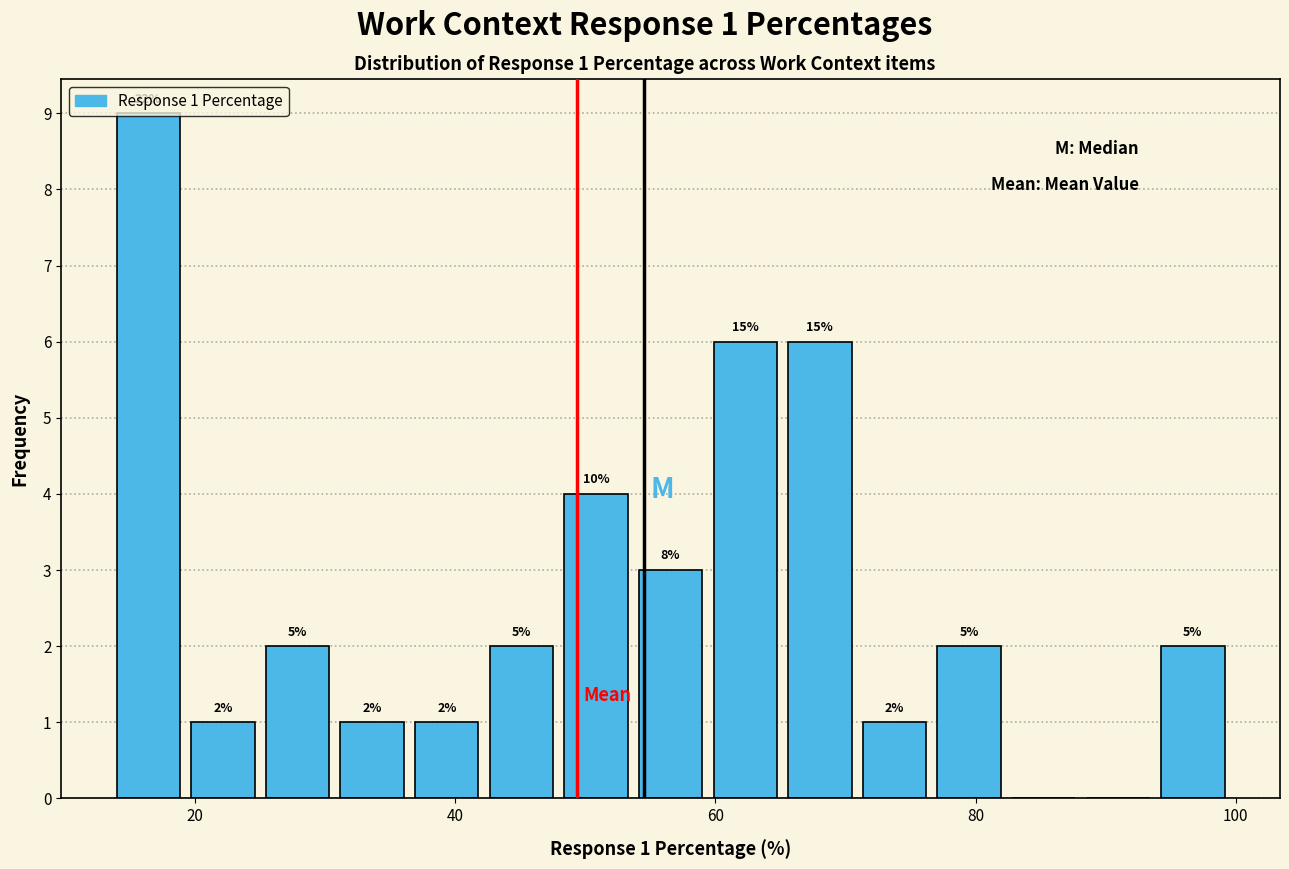

Around what value on the x-axis is the tallest bar? Give the approximate position of its centre, as read against the axis.

16